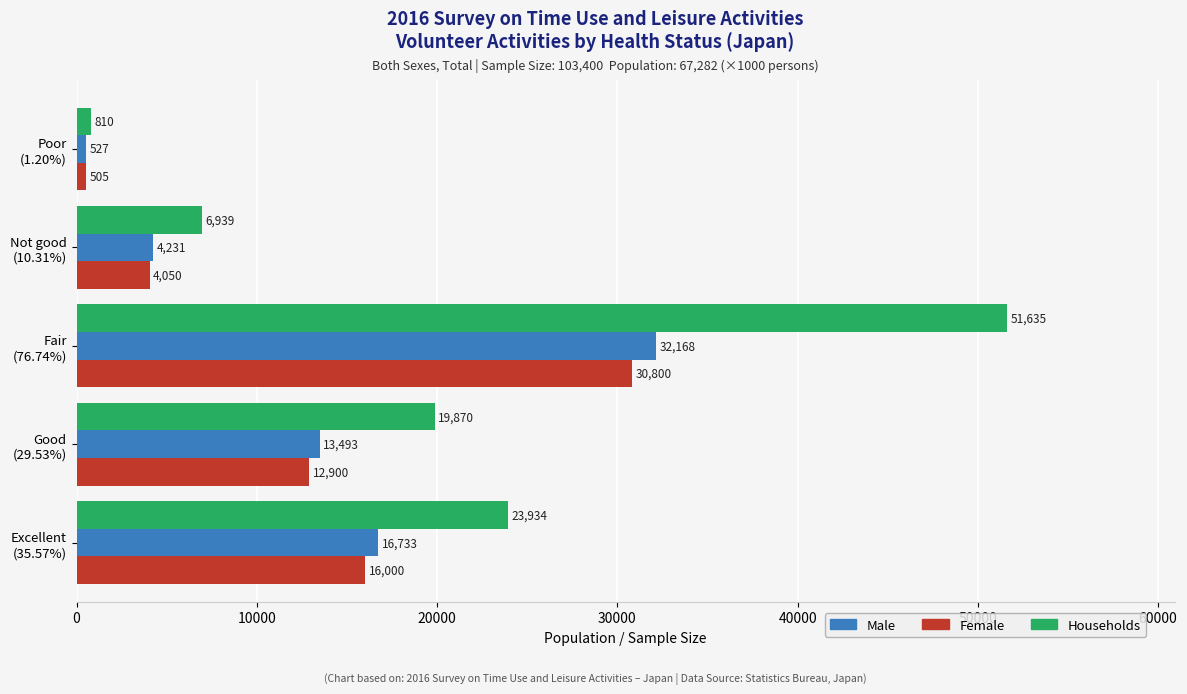

What is the difference between the second highest and minimum values in the Male series?

16206